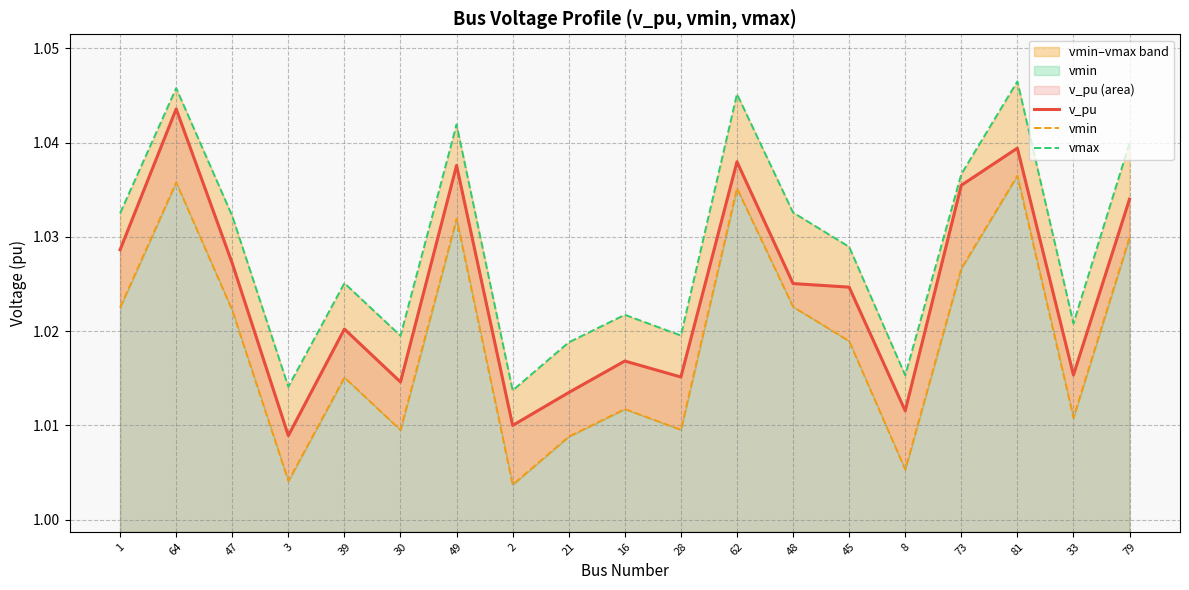

List the series in order of their peak value, highest first.

vmax, v_pu, vmin